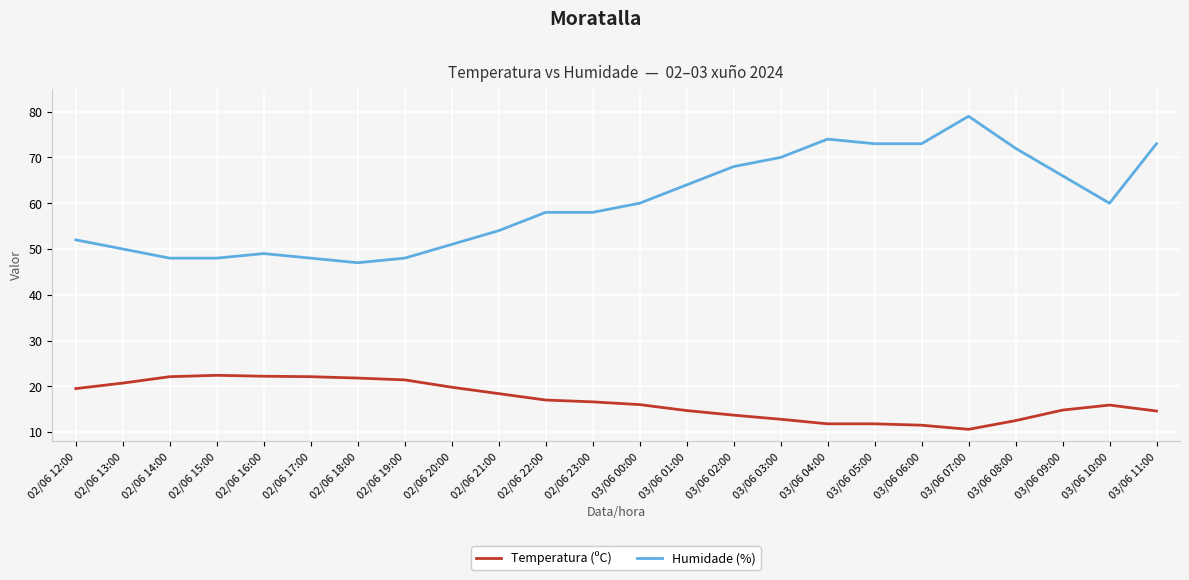

How many distinct data groups are displayed?

2